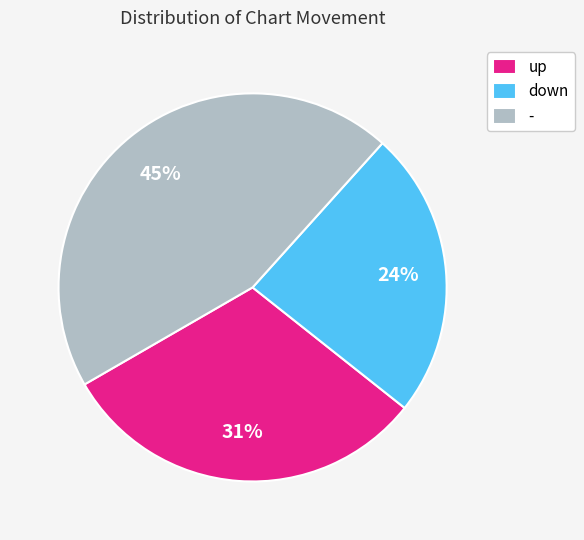

What is the largest slice in the pie chart?

-